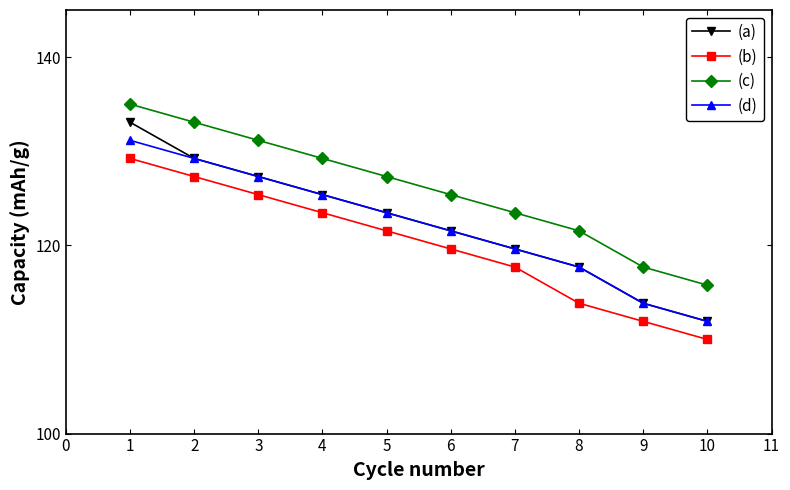

At which category does the chart reach its minimum across all series?

10